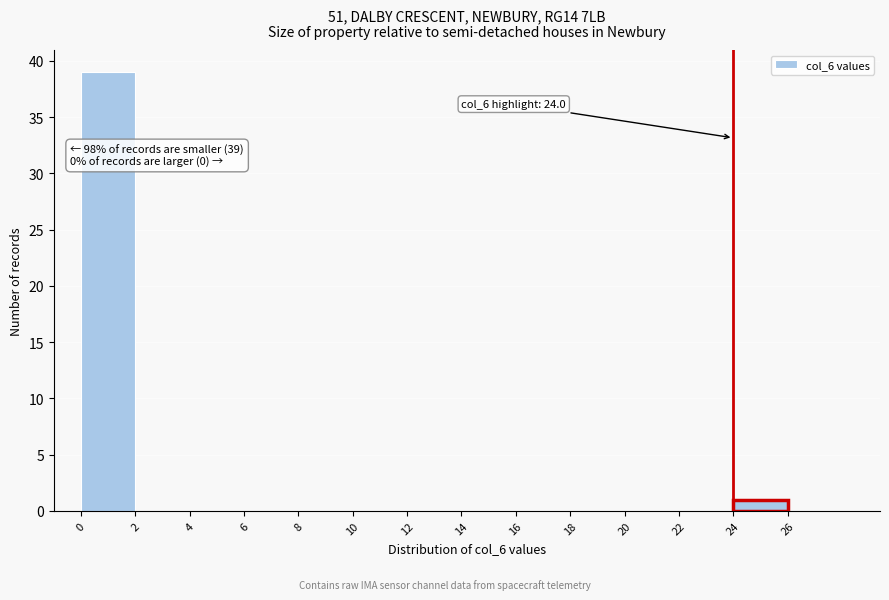

Which range on the x-axis has the tallest bar?

0 to 2